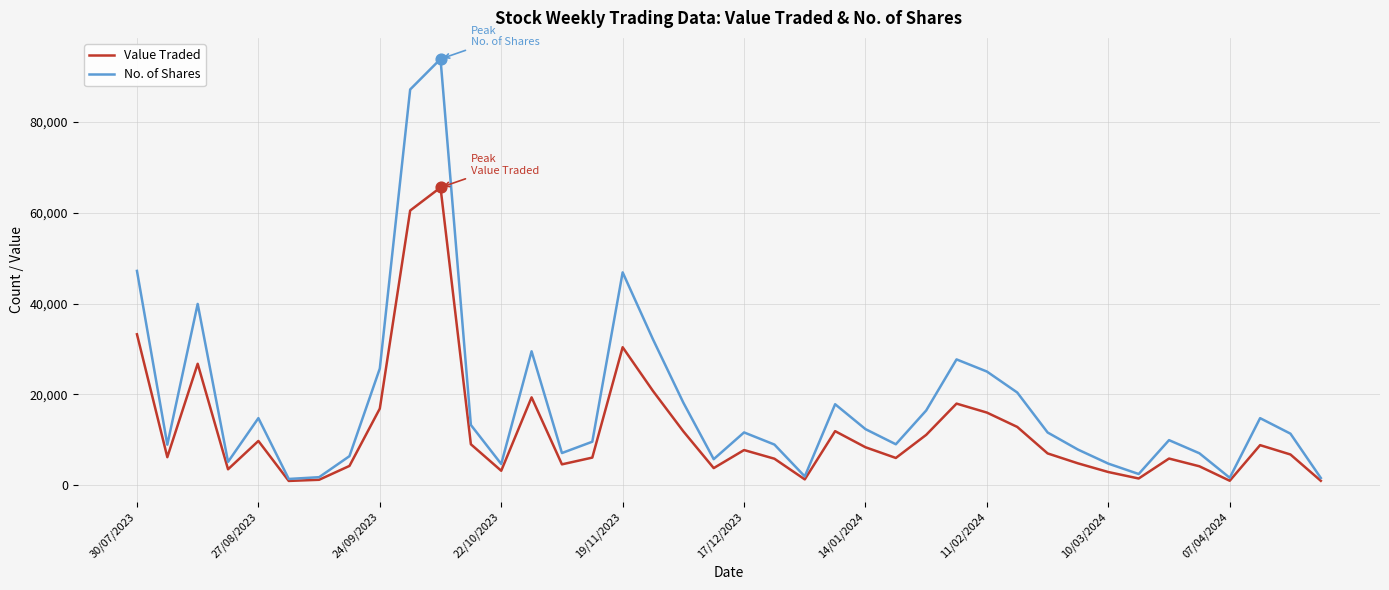

Which series has the largest total across all categories?

No. of Shares